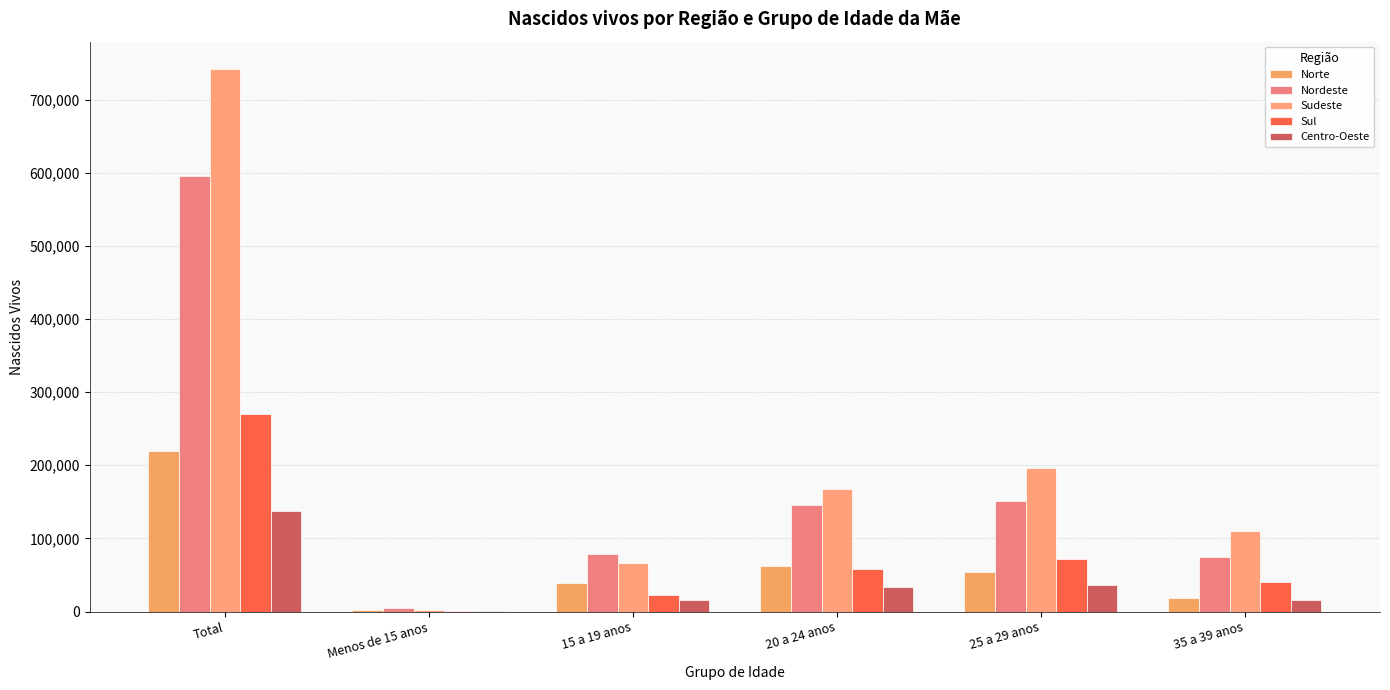

Count the number of data series in this chart.

5